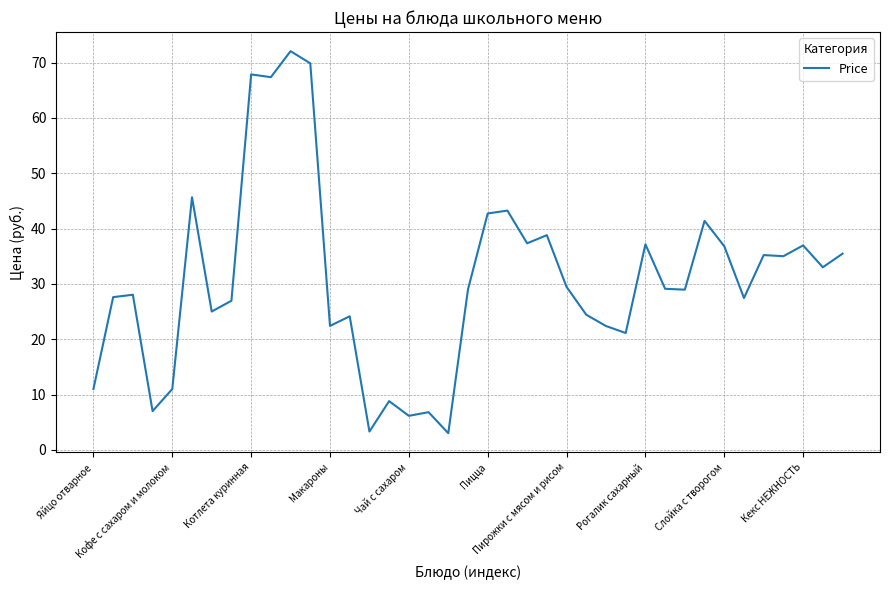

What is the minimum value shown in the chart?

3.0